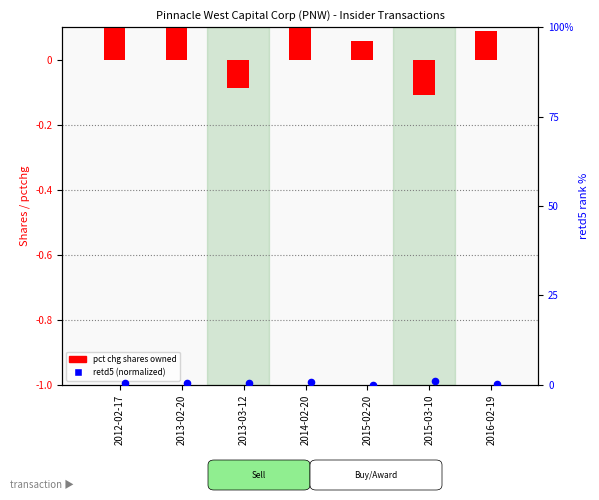

What are all the series names shown in the legend?

pct chg shares owned, retd5 (normalized)